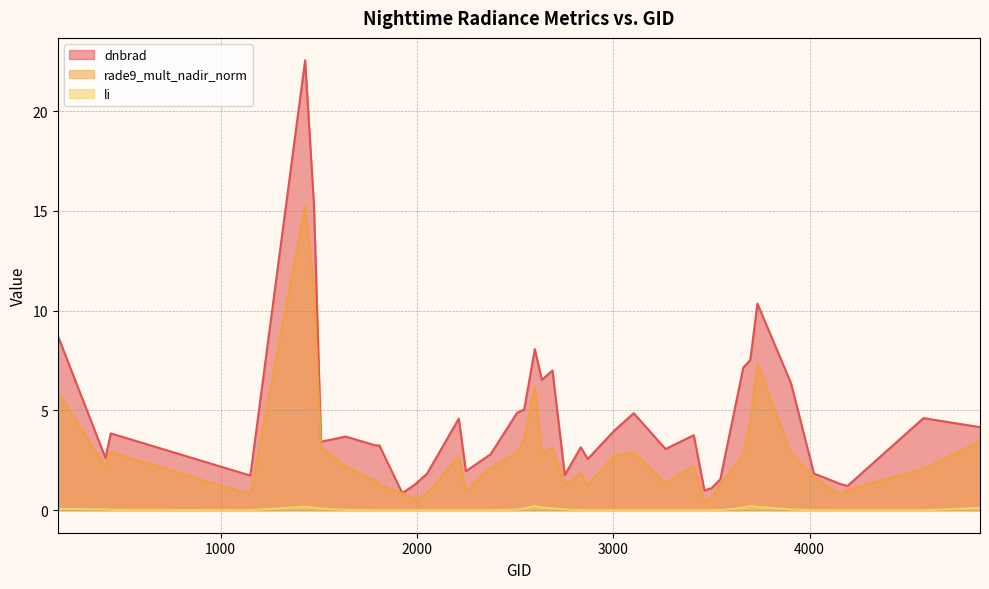

Rank the categories by dnbrad value from lowest to highest.

1925, 3464, 3500, 4193, 1988, 4157, 3545, 1151, 2753, 2051, 4022, 2249, 2870, 413, 2375, 3266, 2834, 1790, 1808, 1511, 1637, 3410, 440, 3005, 4868, 2213, 4580, 3104, 2510, 2546, 3905, 2636, 2690, 3662, 3698, 2600, 170, 3734, 1475, 1430